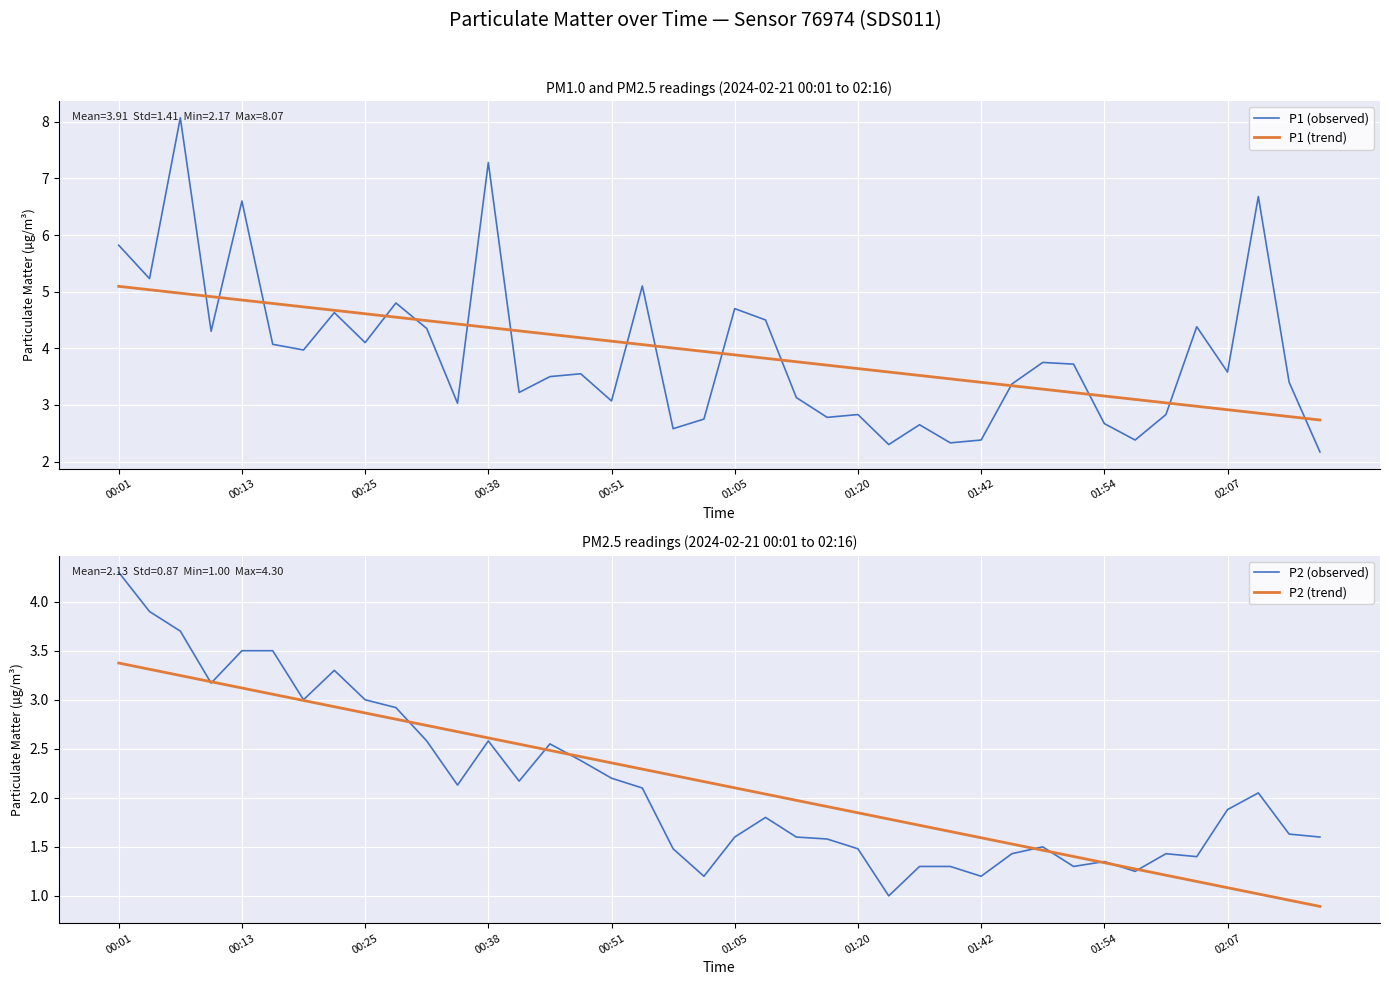

At which label is P2 (observed) closest to 2?

37